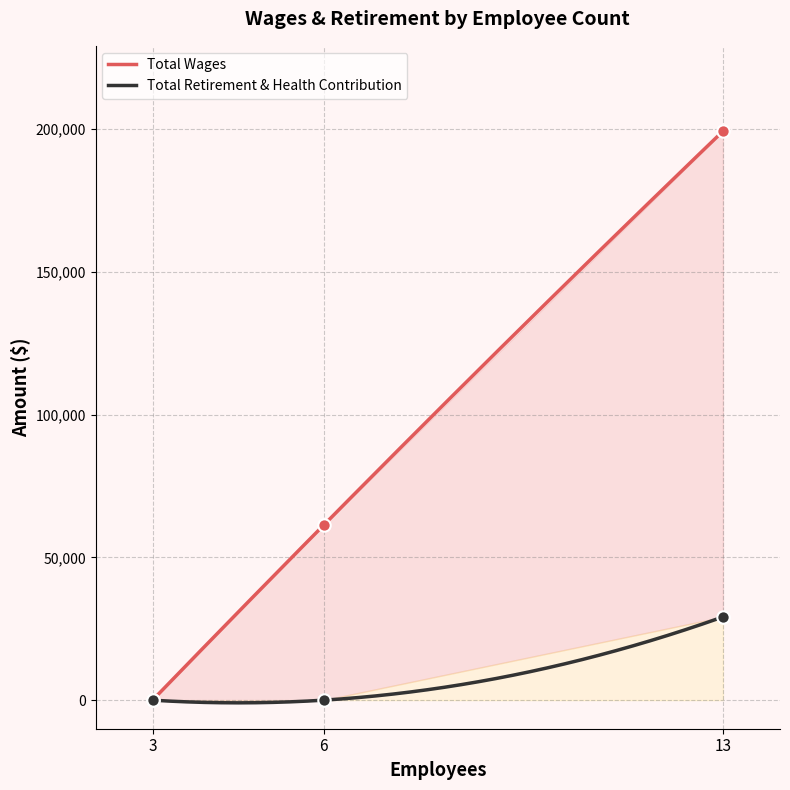

What are all the series names shown in the legend?

Total Wages, Total Retirement & Health Contribution